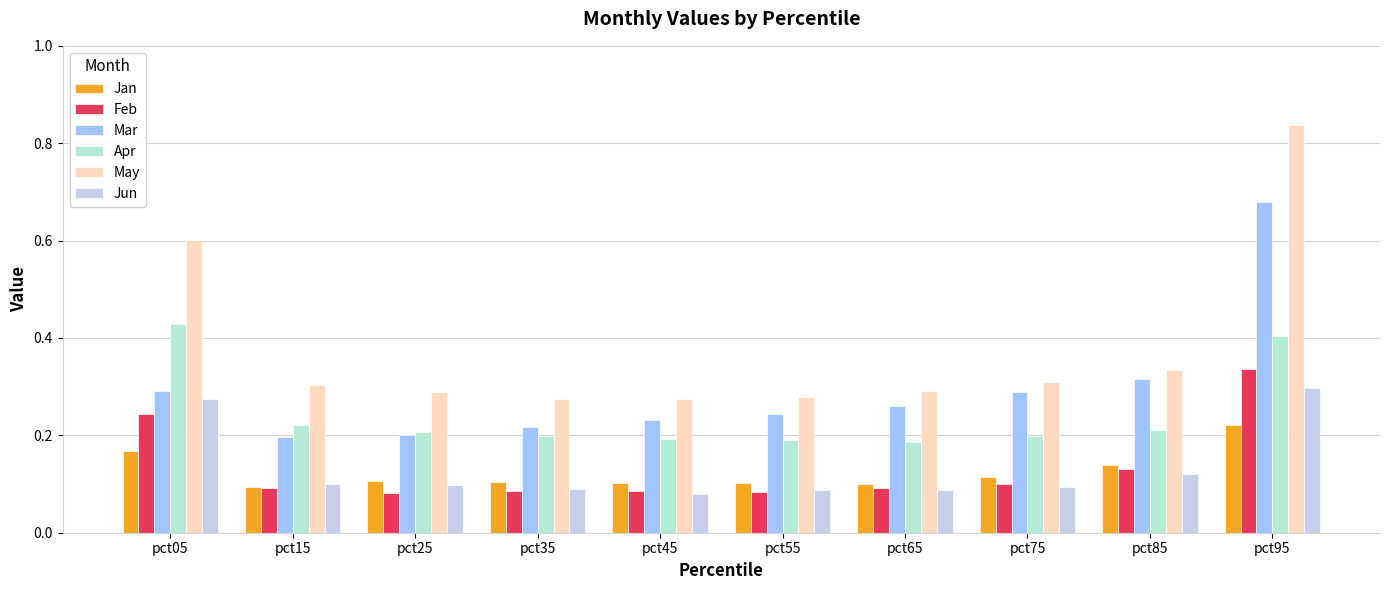

Reading left to right, what are all the values shown in this chart?

Jan: pct05=0.2	pct15=0.1	pct25=0.1	pct35=0.1	pct45=0.1	pct55=0.1	pct65=0.1	pct75=0.1	pct85=0.1	pct95=0.2
Feb: pct05=0.2	pct15=0.1	pct25=0.1	pct35=0.1	pct45=0.1	pct55=0.1	pct65=0.1	pct75=0.1	pct85=0.1	pct95=0.3
Mar: pct05=0.3	pct15=0.2	pct25=0.2	pct35=0.2	pct45=0.2	pct55=0.2	pct65=0.3	pct75=0.3	pct85=0.3	pct95=0.7
Apr: pct05=0.4	pct15=0.2	pct25=0.2	pct35=0.2	pct45=0.2	pct55=0.2	pct65=0.2	pct75=0.2	pct85=0.2	pct95=0.4
May: pct05=0.6	pct15=0.3	pct25=0.3	pct35=0.3	pct45=0.3	pct55=0.3	pct65=0.3	pct75=0.3	pct85=0.3	pct95=0.8
Jun: pct05=0.3	pct15=0.1	pct25=0.1	pct35=0.1	pct45=0.1	pct55=0.1	pct65=0.1	pct75=0.1	pct85=0.1	pct95=0.3